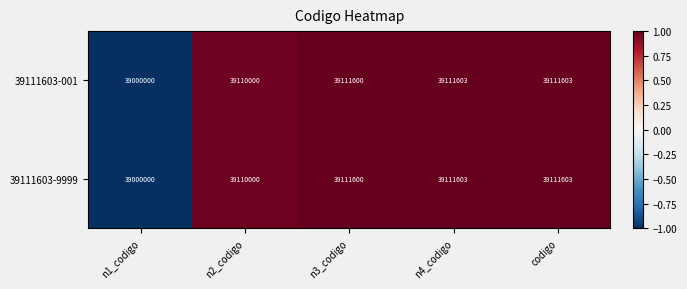

Reading right to left, list all the values displayed in this chart.

39111603-001: 39111603	39111603	39111600	39110000	39000000
39111603-9999: 39111603	39111603	39111600	39110000	39000000